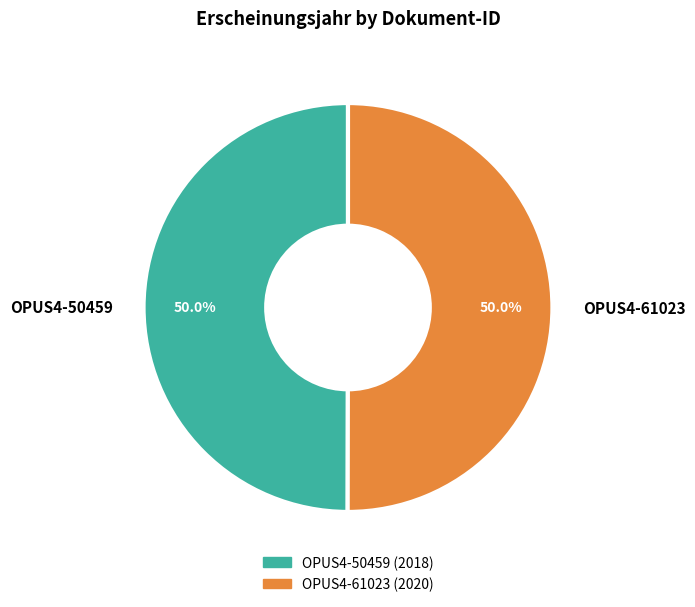

Approximately how many times larger is the value at OPUS4-61023 compared to OPUS4-50459?

1.0